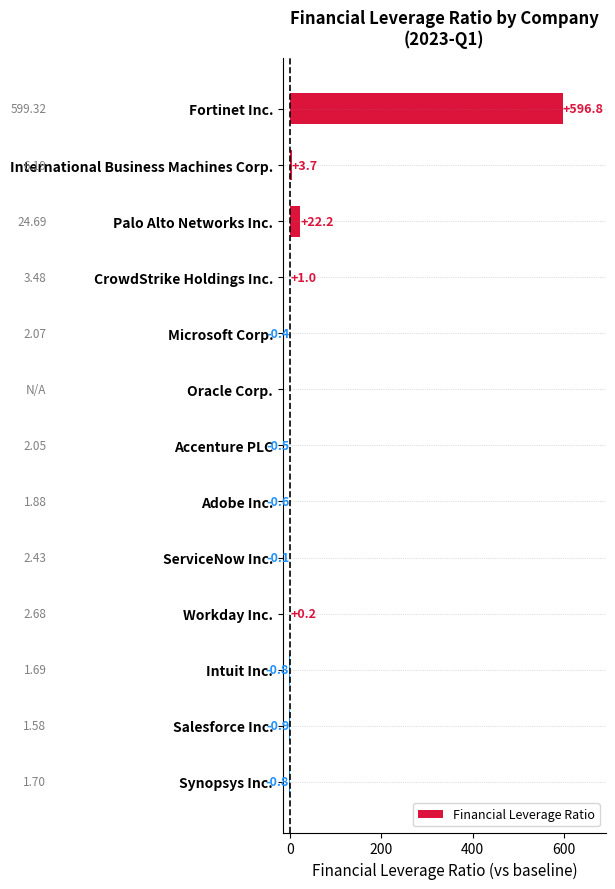

What is the sum of all values?

619.8